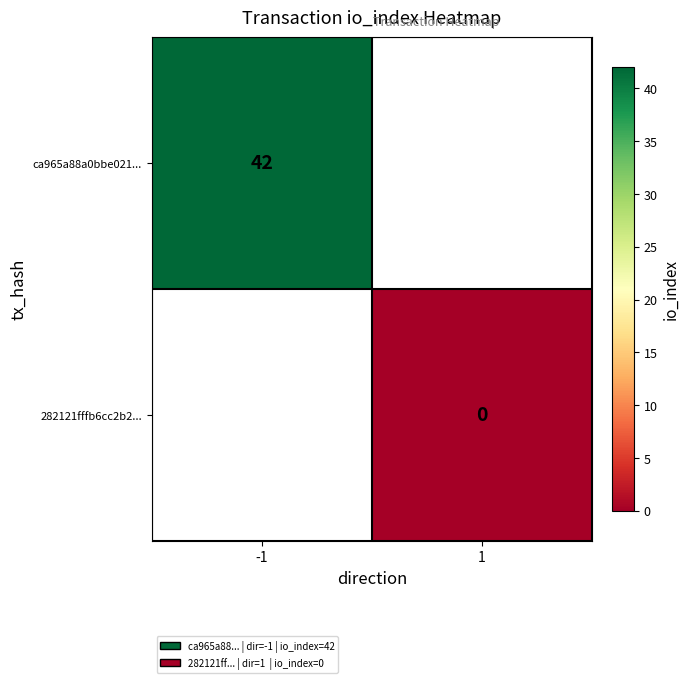

Is the value of ca965a88a0bbe021... at -1 greater than the value of 282121fffb6cc2b2... at 1?

Yes